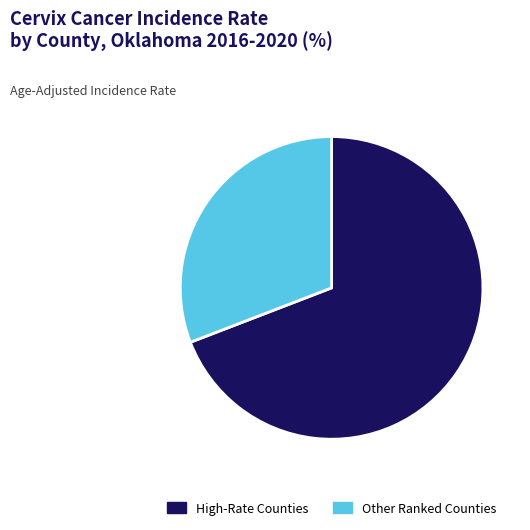

How many slices are in this pie chart?

2